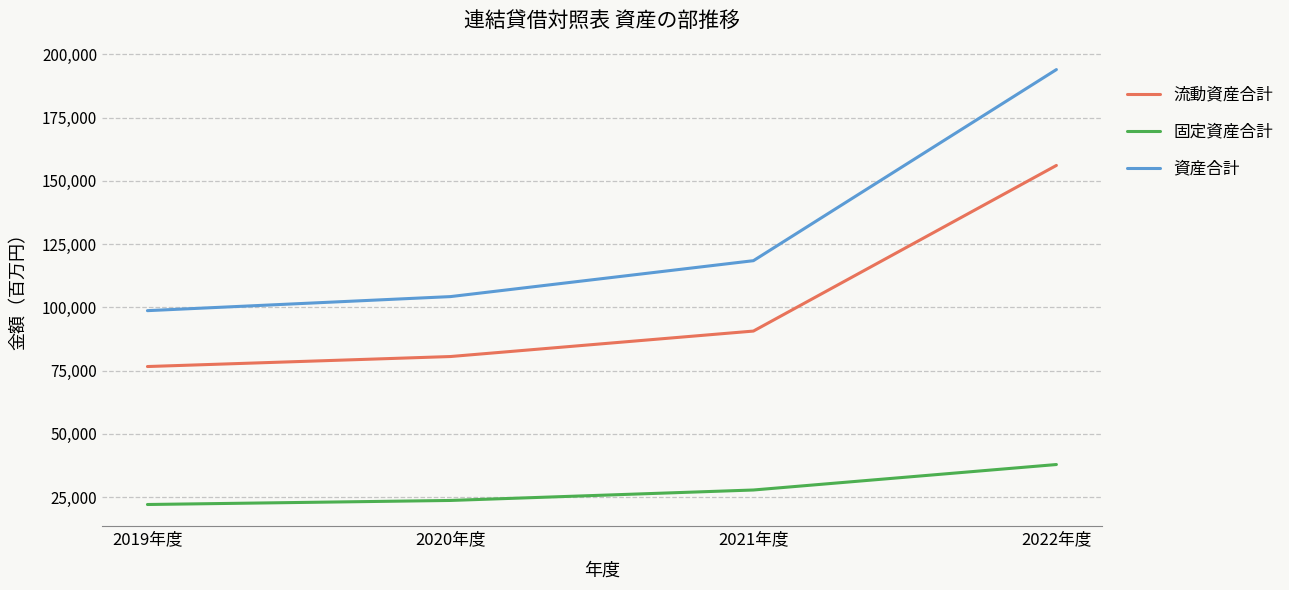

The value of 固定資産合計 at 2020年度 is 23682. True or false?

True